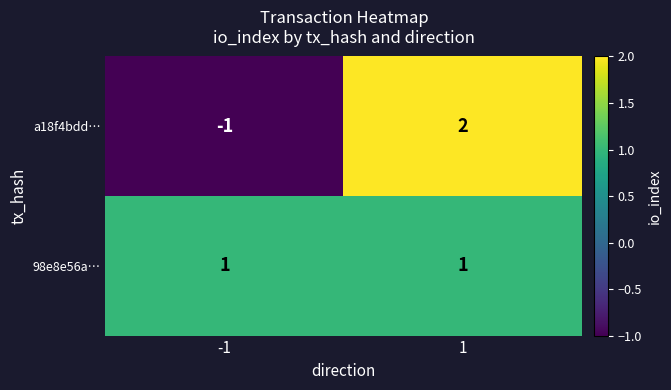

The a18f4bdd… series shows -1 at -1. True or false?

True